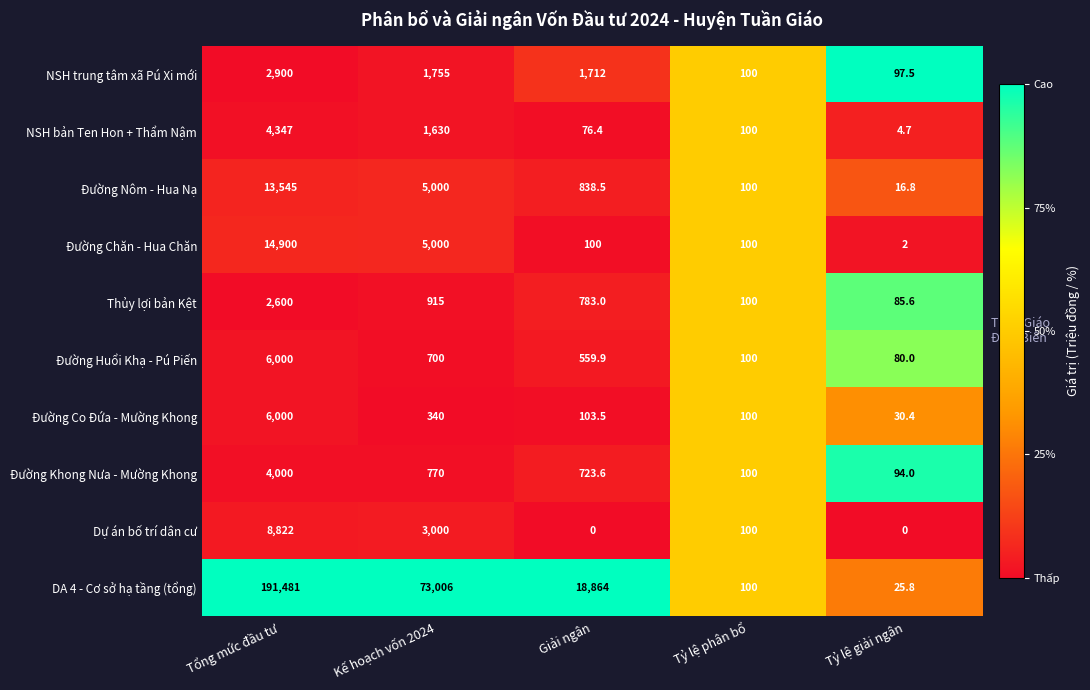

What is the difference between the NSH trung tâm xã Pú Xi mới values at Tổng mức đầu tư and Tỷ lệ giải ngân?

2802.5